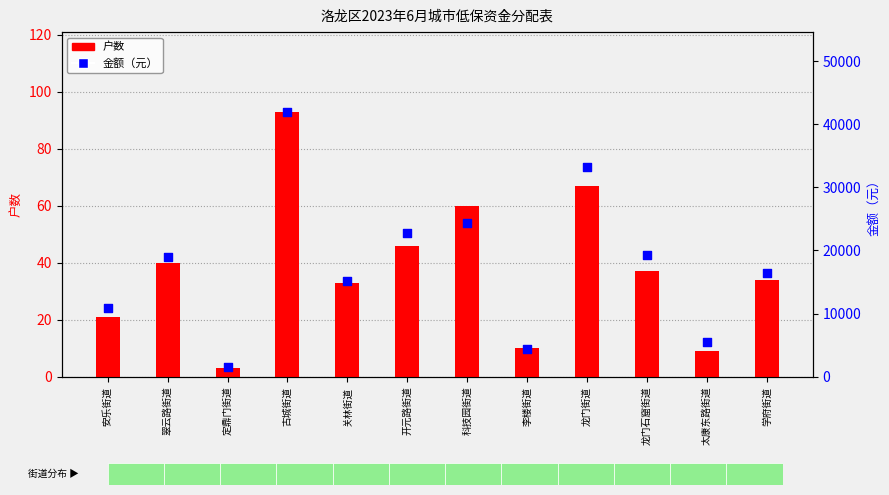

Is the value of 金额（元） at 李楼街道 greater than the value of 户数 at 安乐街道?

Yes